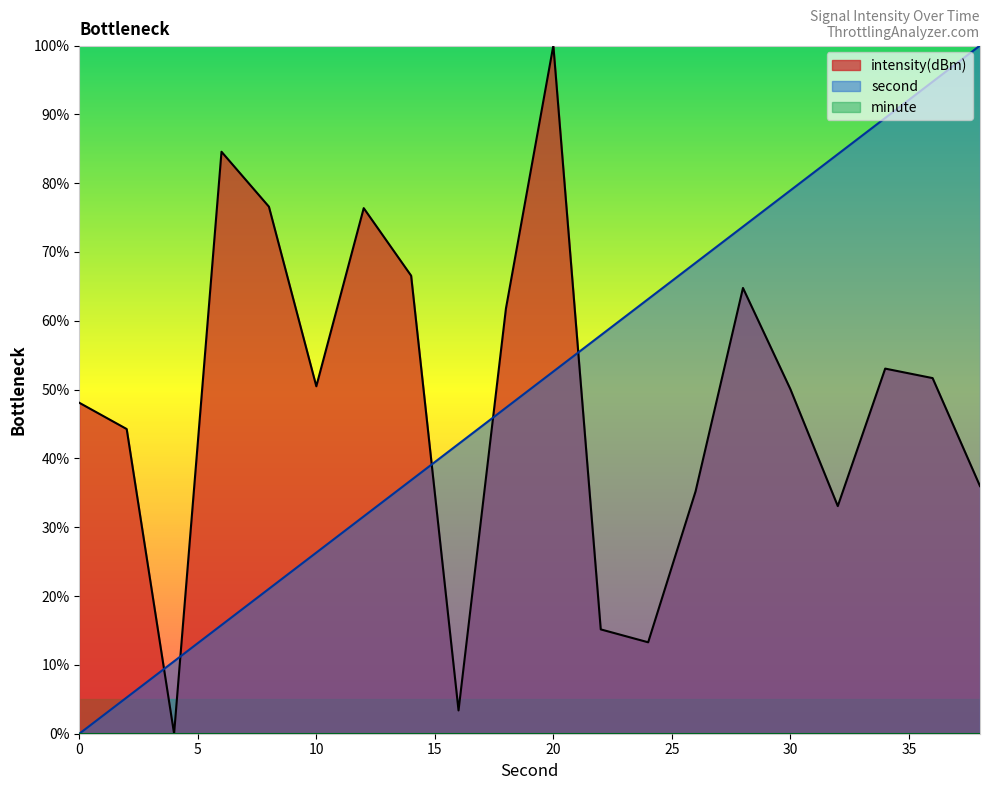

The value of intensity at 14 is 66.6. True or false?

True